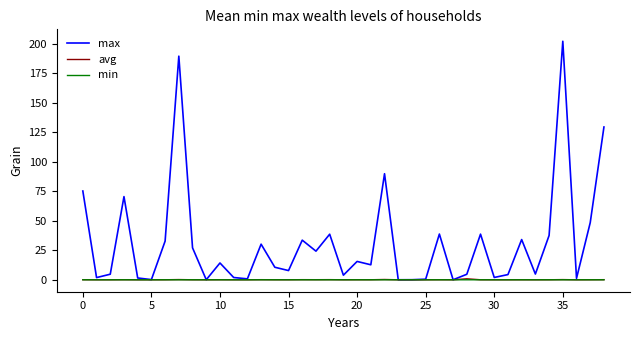

Which series has the largest total across all categories?

max